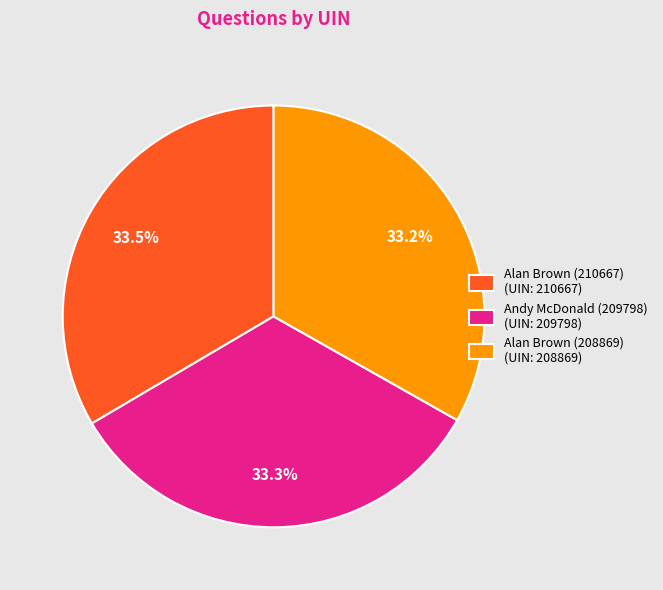

Is there any slice that represents more than half of the pie?

No